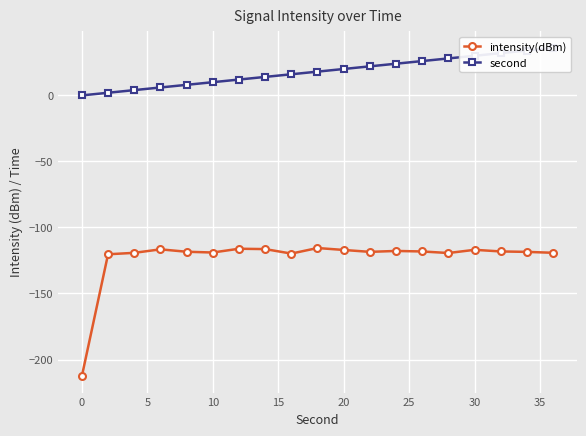

What is the maximum value for intensity(dBm)?

-115.6